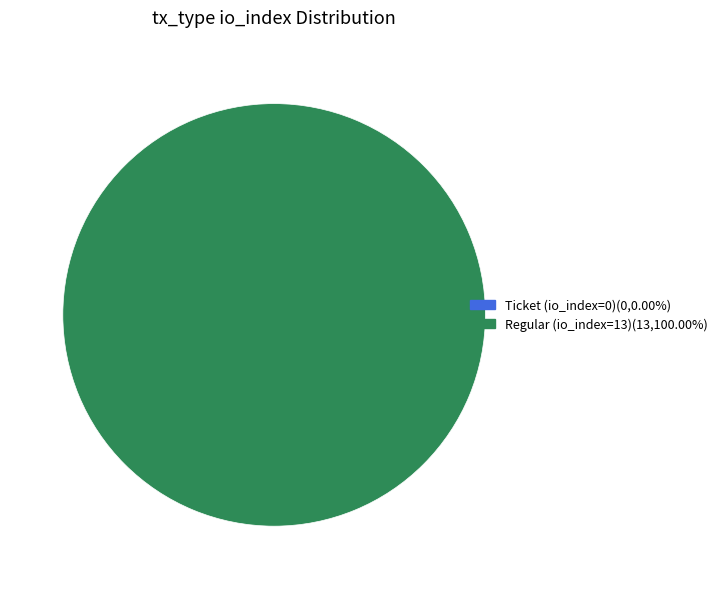

Count the number of slices in the pie.

2